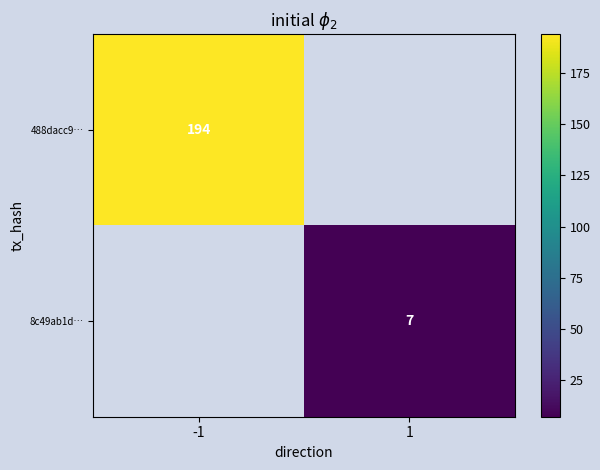

What is the smallest value displayed?

7.0